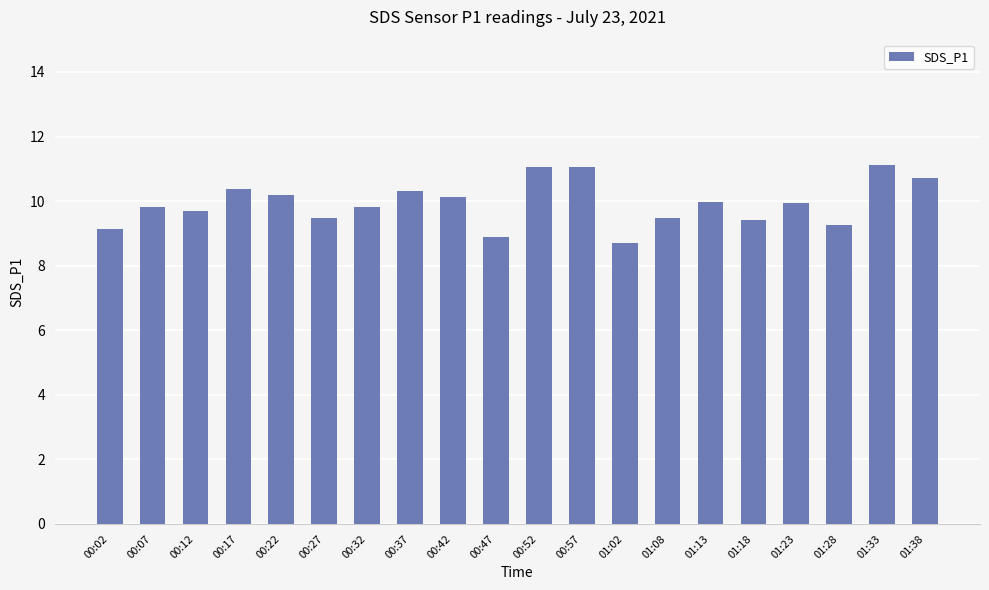

True or false: the data shows 3.9 at 01:02.

False